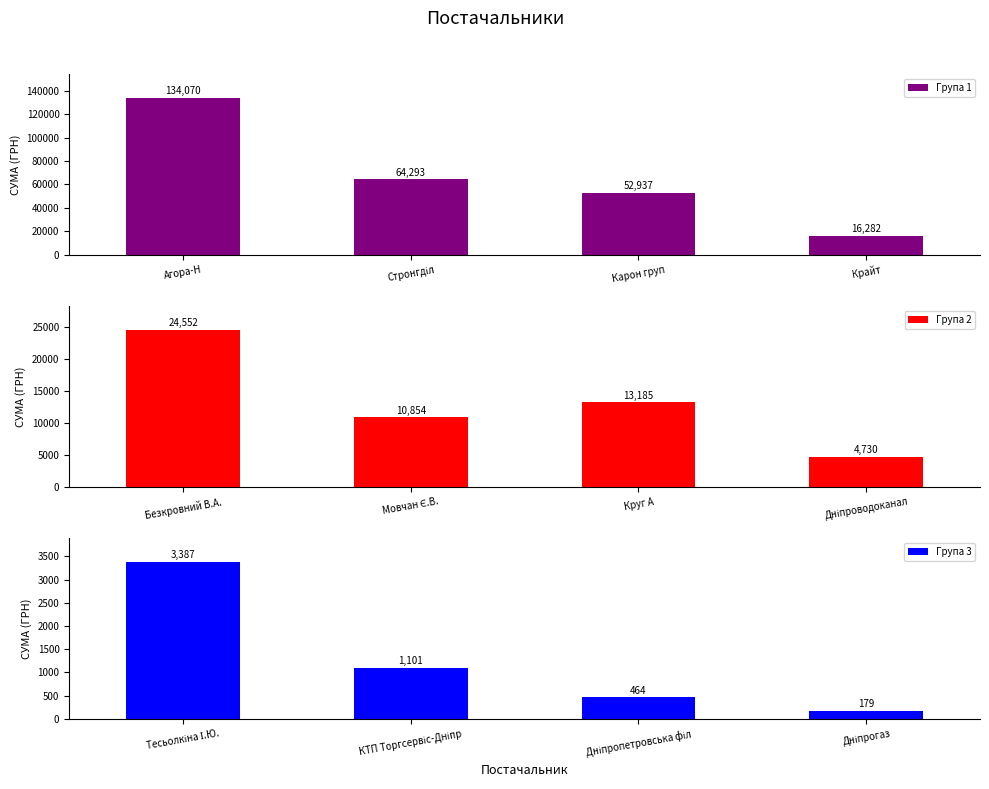

What is the lowest value of the Група 1 series?

16282.1